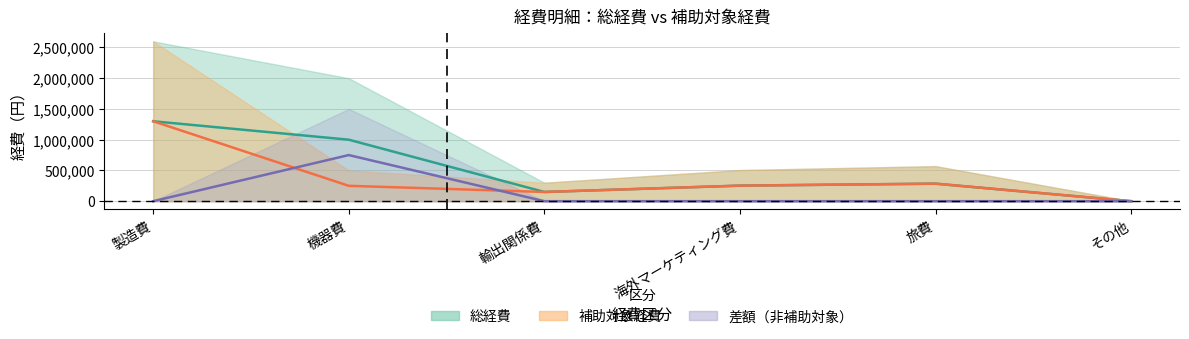

How many lines are shown in the chart?

3